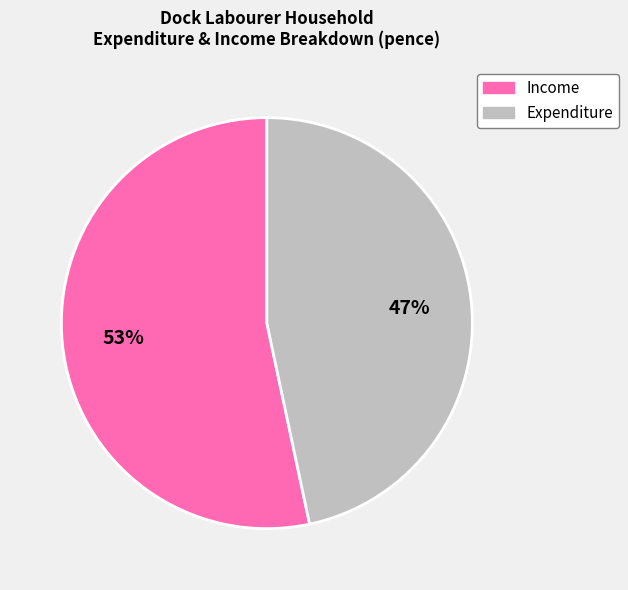

How many segments does this pie chart have?

2